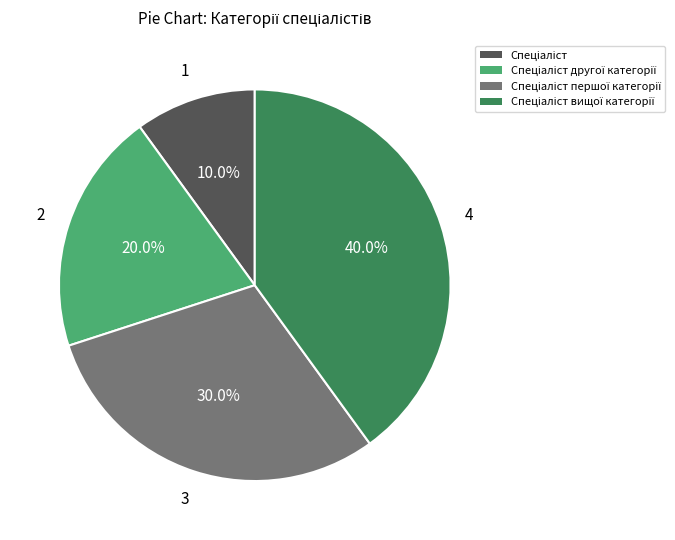

Does any single category account for the majority?

No